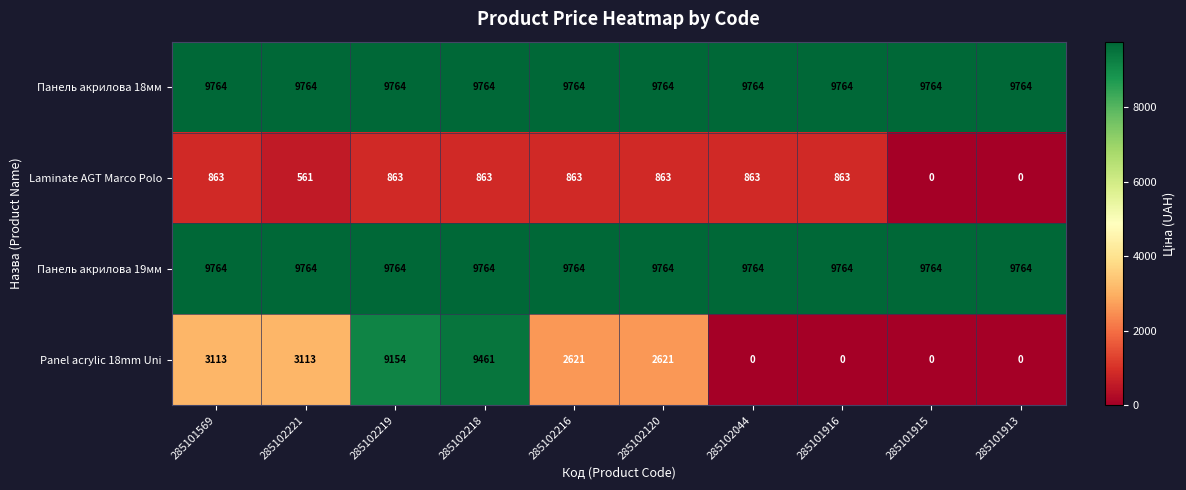

How many data points does each series have?

10